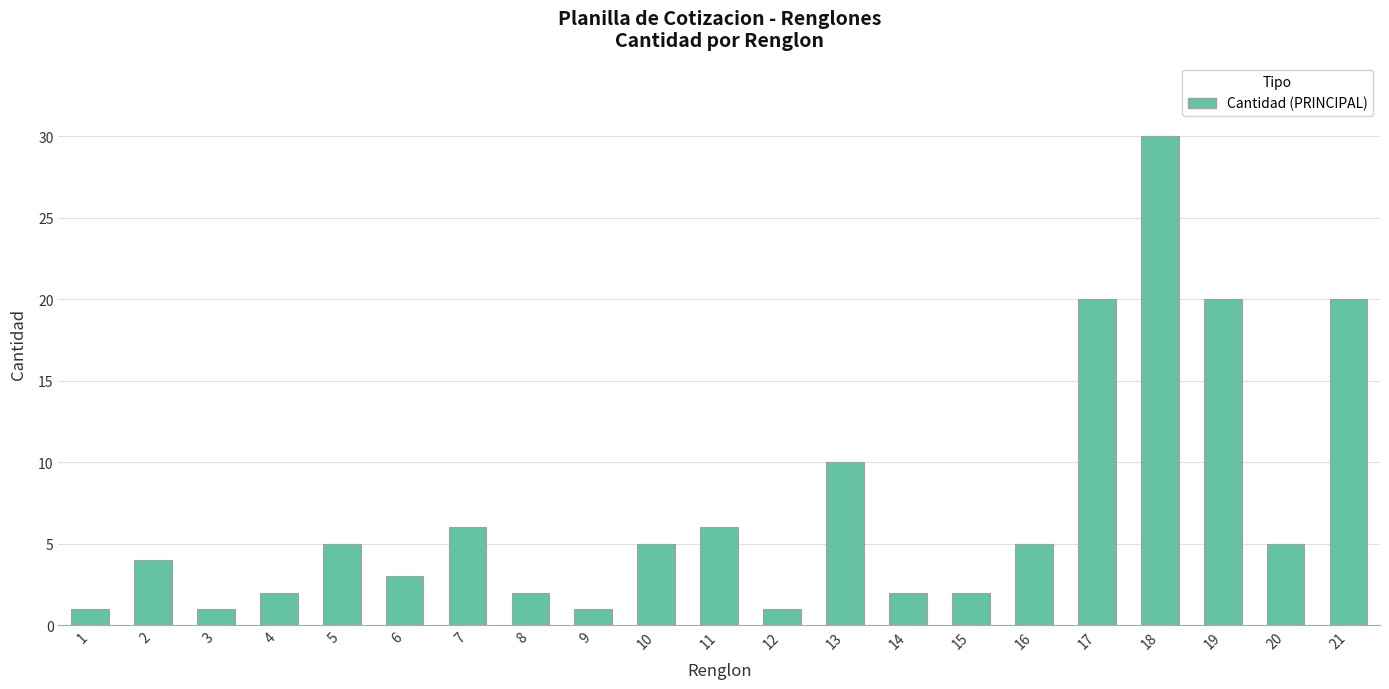

How many data points are less than 5?

10